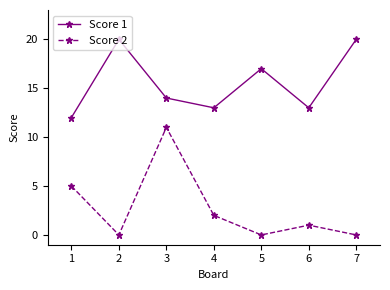

What are all the series names shown in the legend?

Score 1, Score 2